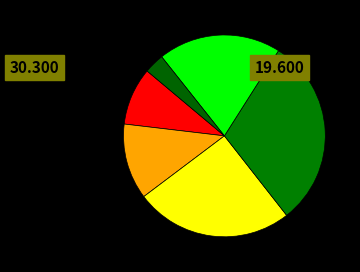

Rank the categories by value from lowest to highest.

With a lot of facility, A lot of difficulty, With difficulty, With facility, With some difficulty, With some facility